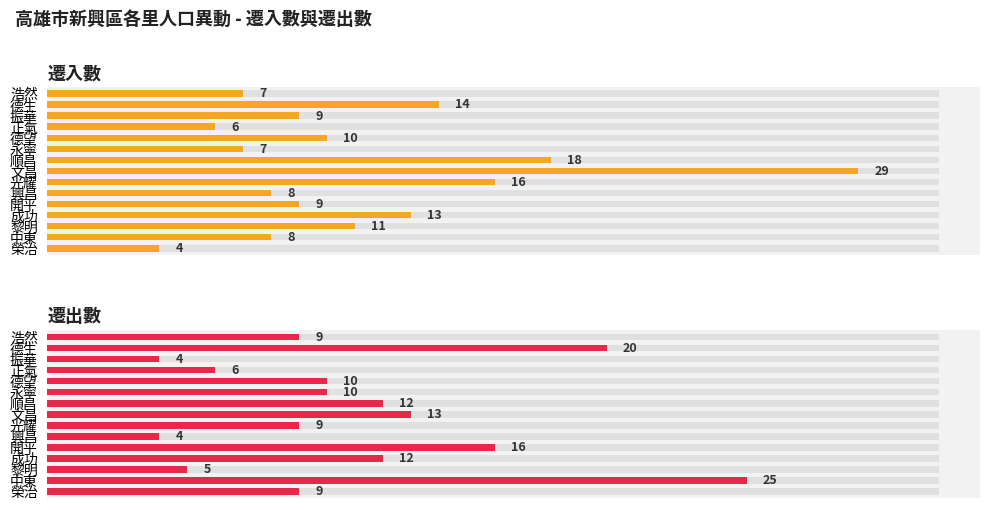

What is the approximate value of 遷出數 at 永寧, to the nearest 10?

10